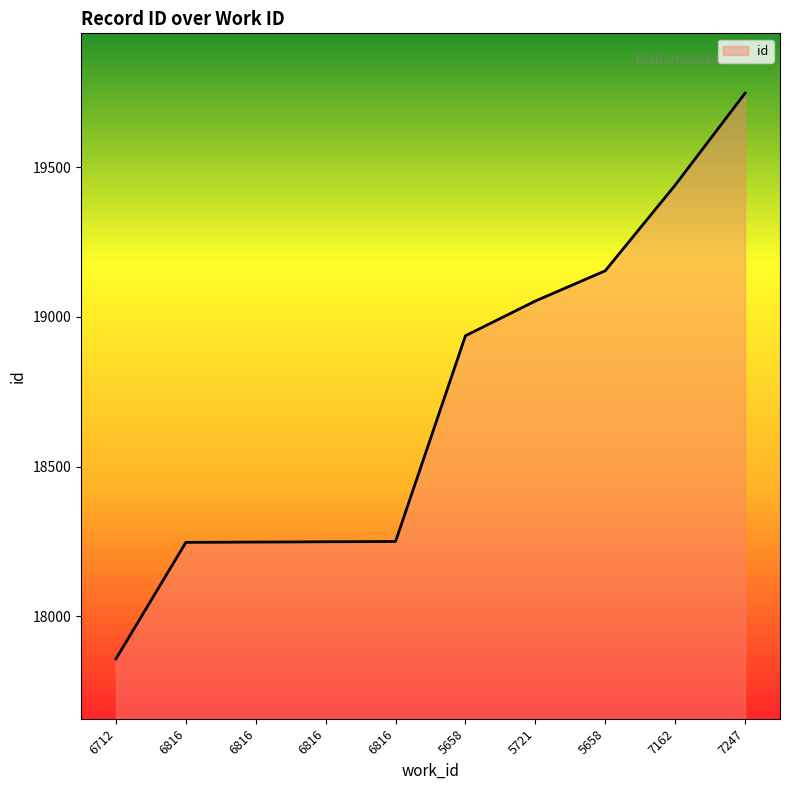

Reading right to left, extract all data points from this chart.

7247=19747	7162=19440	5658=19154	5721=19053	5658=18937	6816=18250	6816=18249	6816=18248	6816=18247	6712=17858